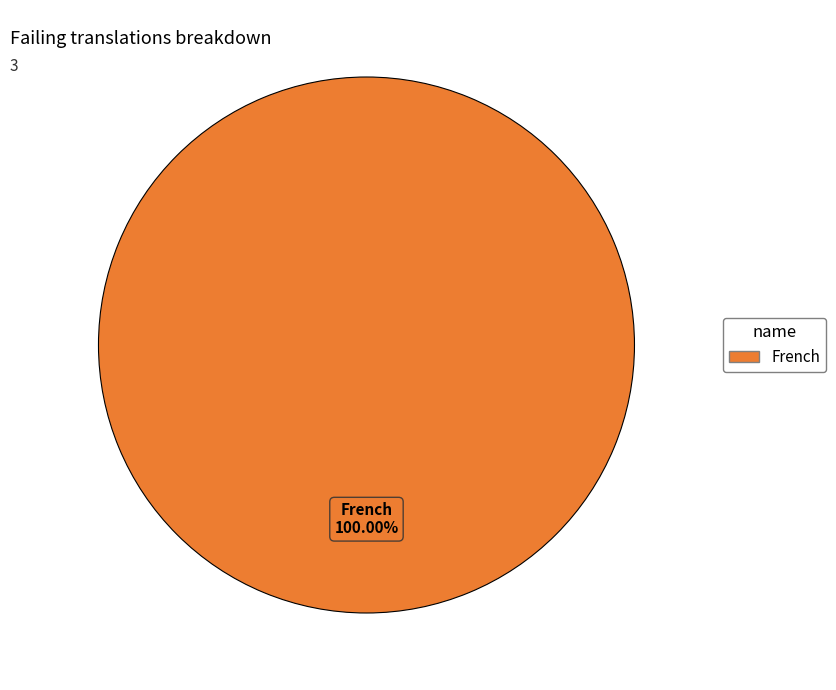

Is there any slice that represents more than half of the pie?

Yes